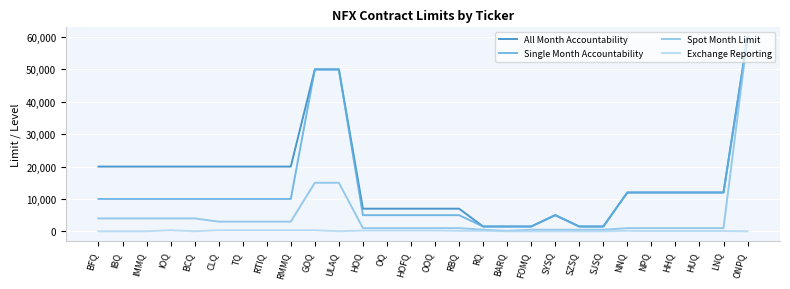

How many lines are shown in the chart?

4